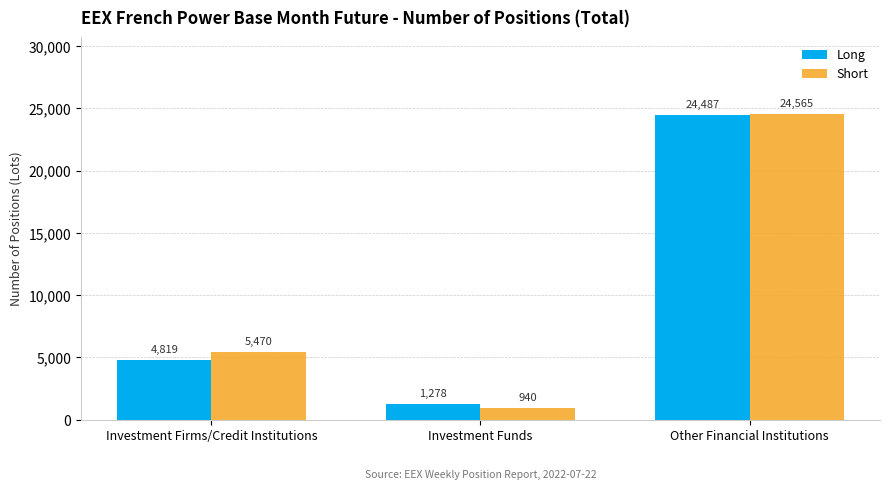

The value of Short at Investment Funds is 940.0. True or false?

True